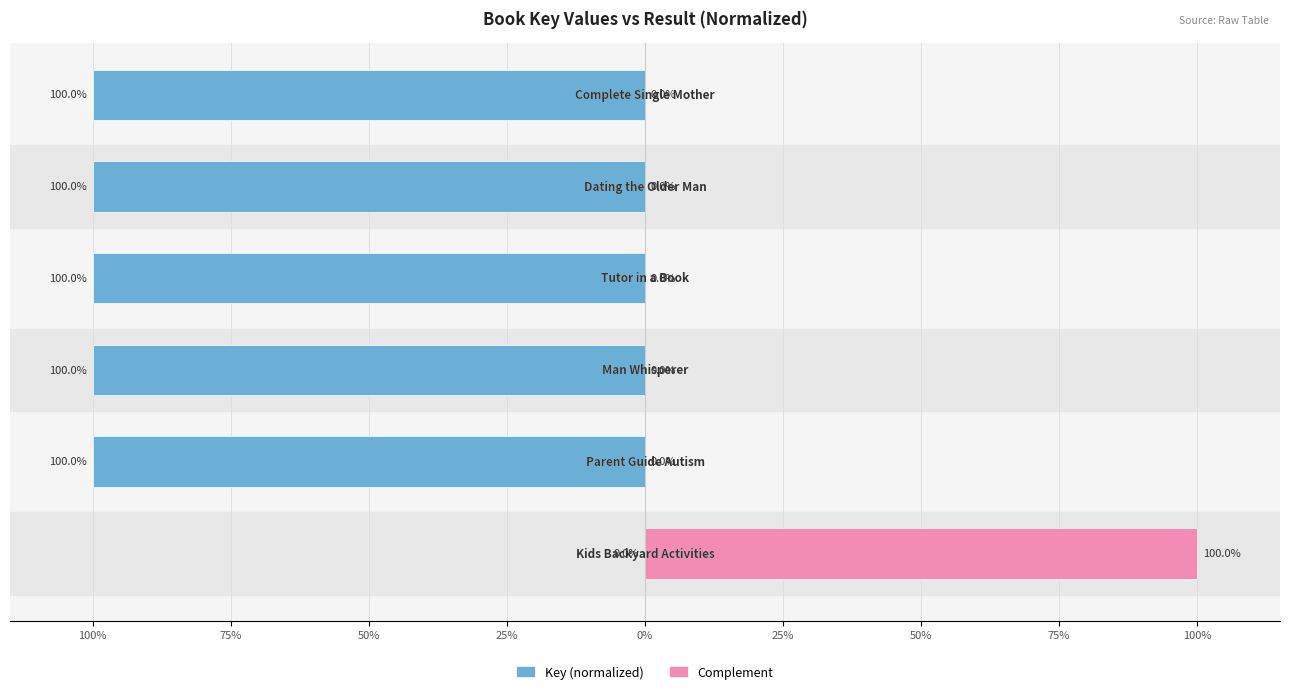

List the series in order of their peak value, highest first.

Complement, Key (normalized)